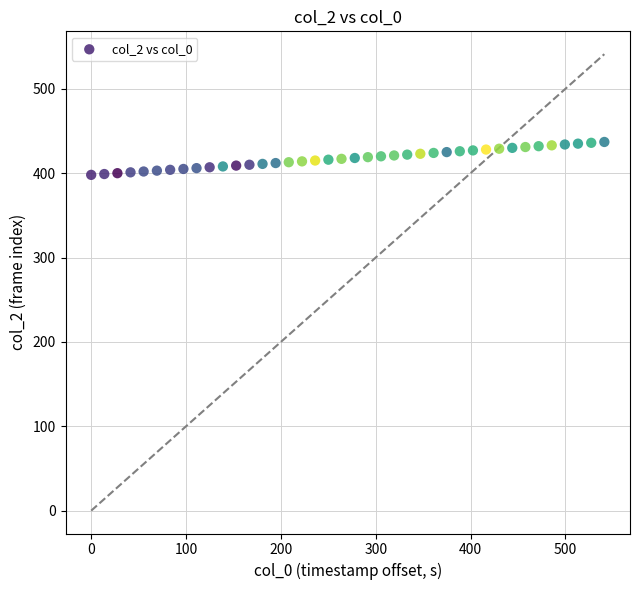

What is the range of Y values (max minus min)?

39